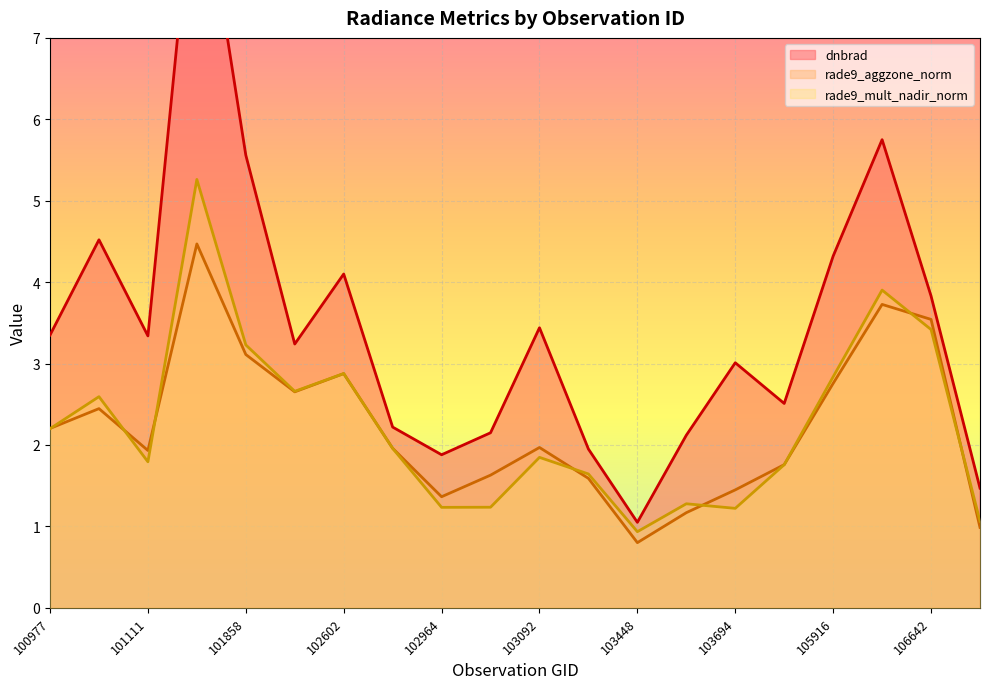

At which category does rade9_aggzone_norm reach its first local peak?

101102